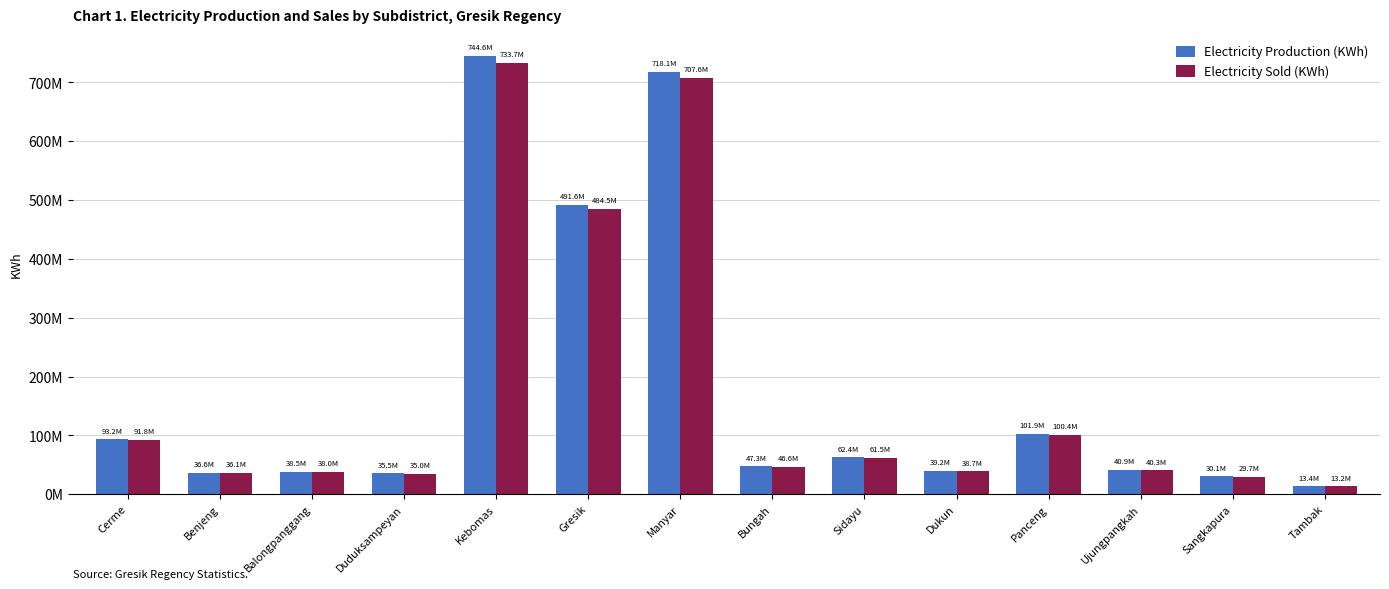

Are the bars horizontal?

No